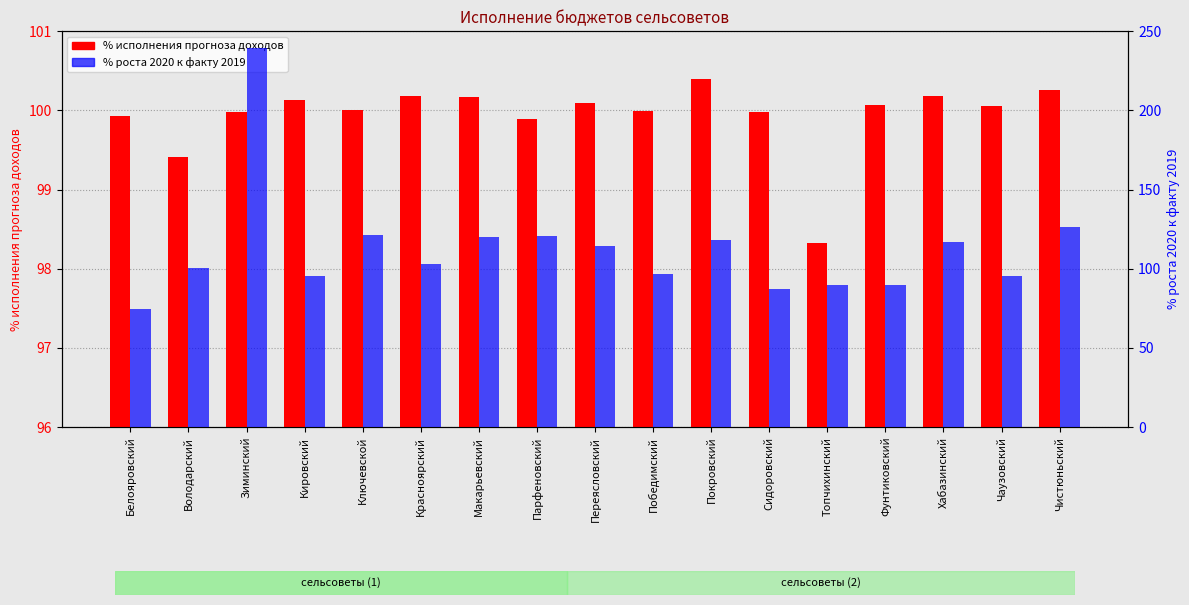

What is the difference between the highest and lowest values at Чаузовский?

4.7